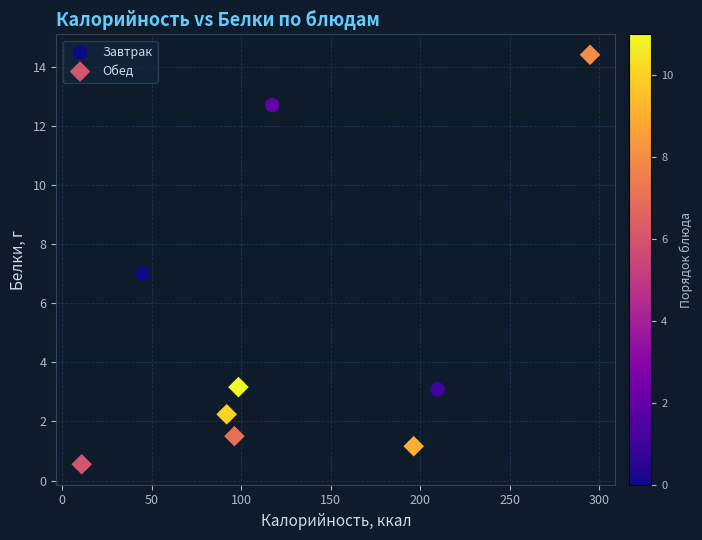

Which series has the largest Y range (max minus min)?

Обед